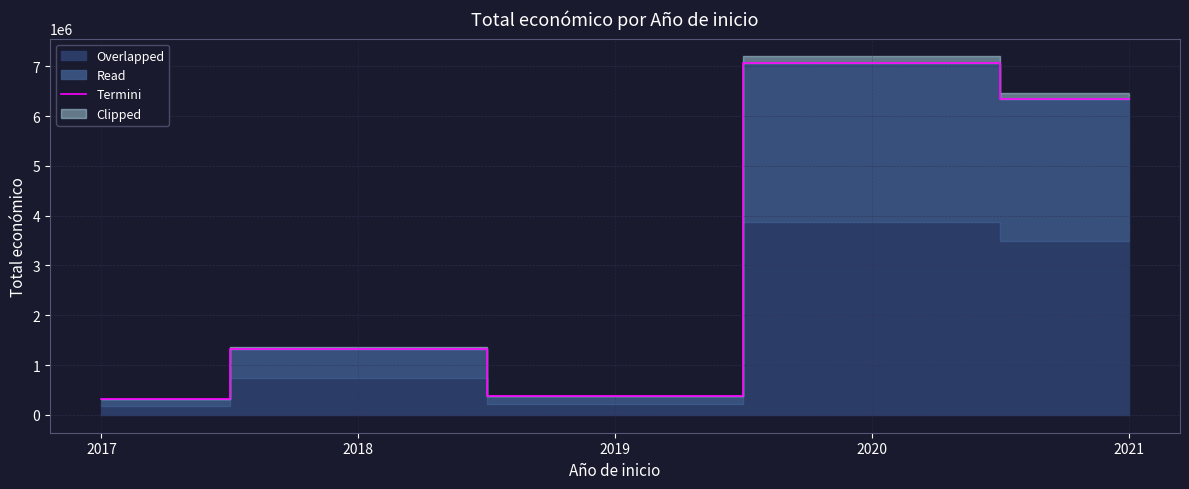

Rank the categories by value from highest to lowest.

2020, 2021, 2018, 2019, 2017